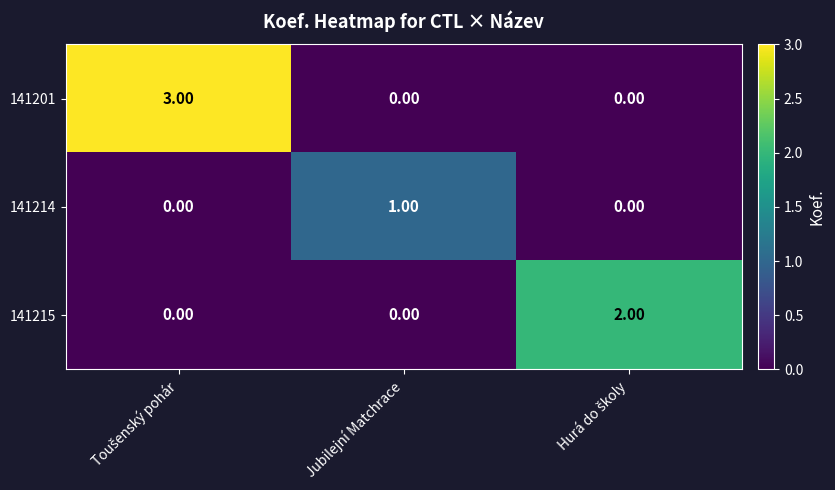

At how many categories does at least one series exceed 0?

3